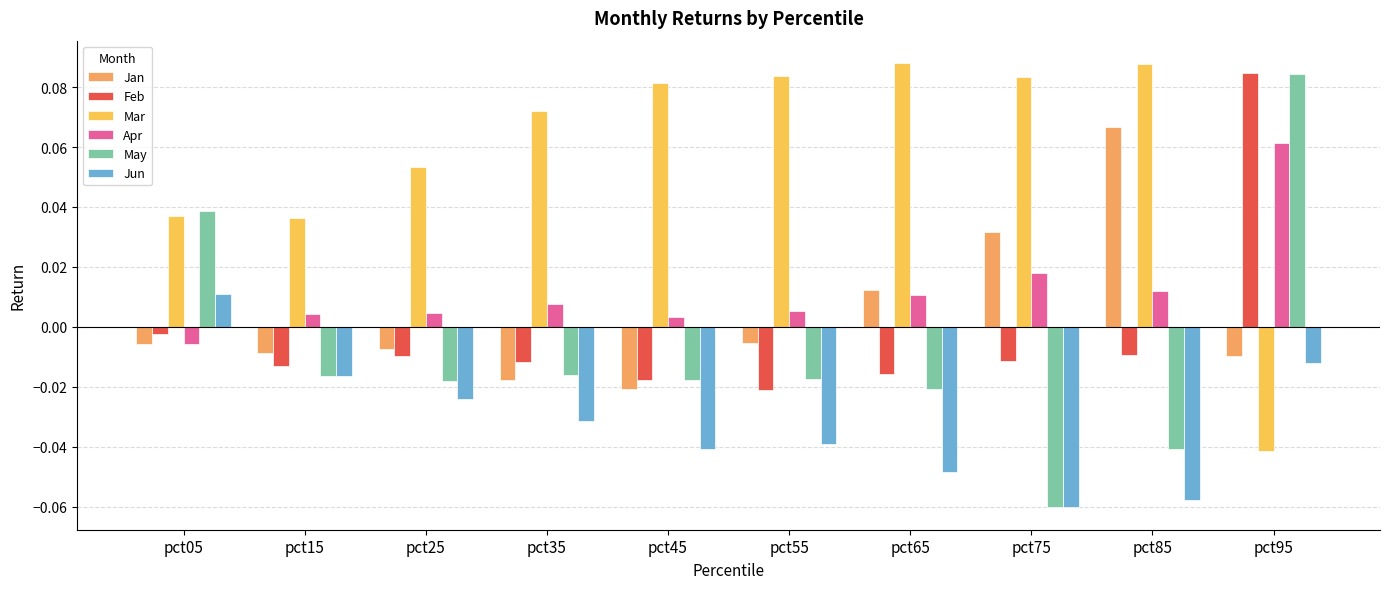

Is it true that Mar equals 0.1 at pct25?

True